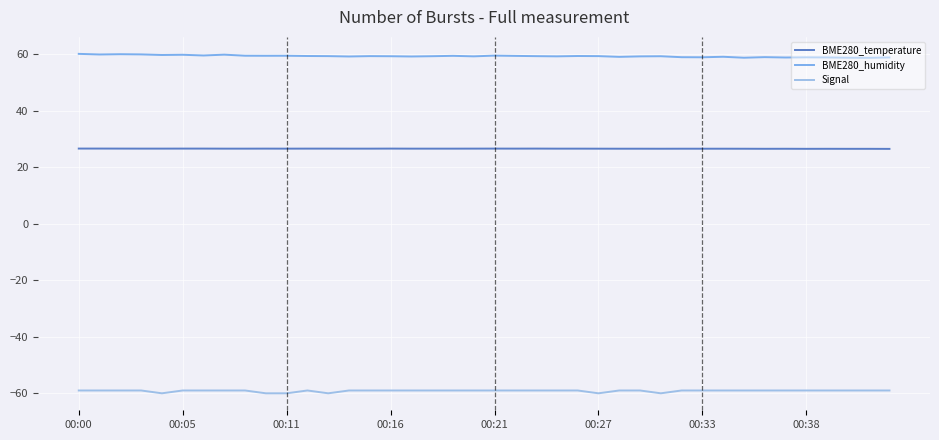

Does the chart display data point markers on the line(s)?

No